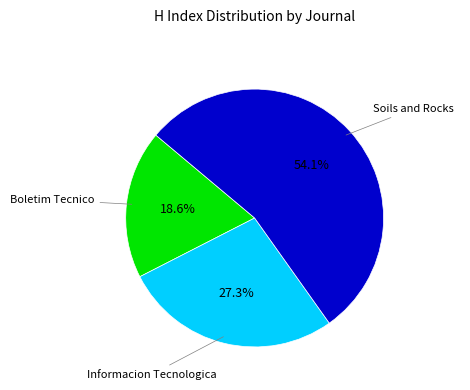

Is there any slice that represents more than half of the pie?

Yes